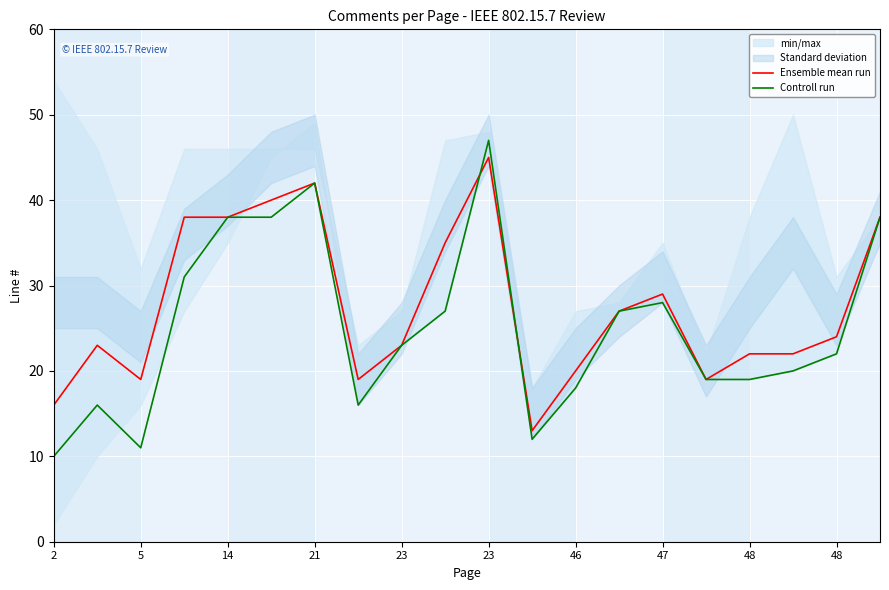

How many lines are shown in the chart?

2